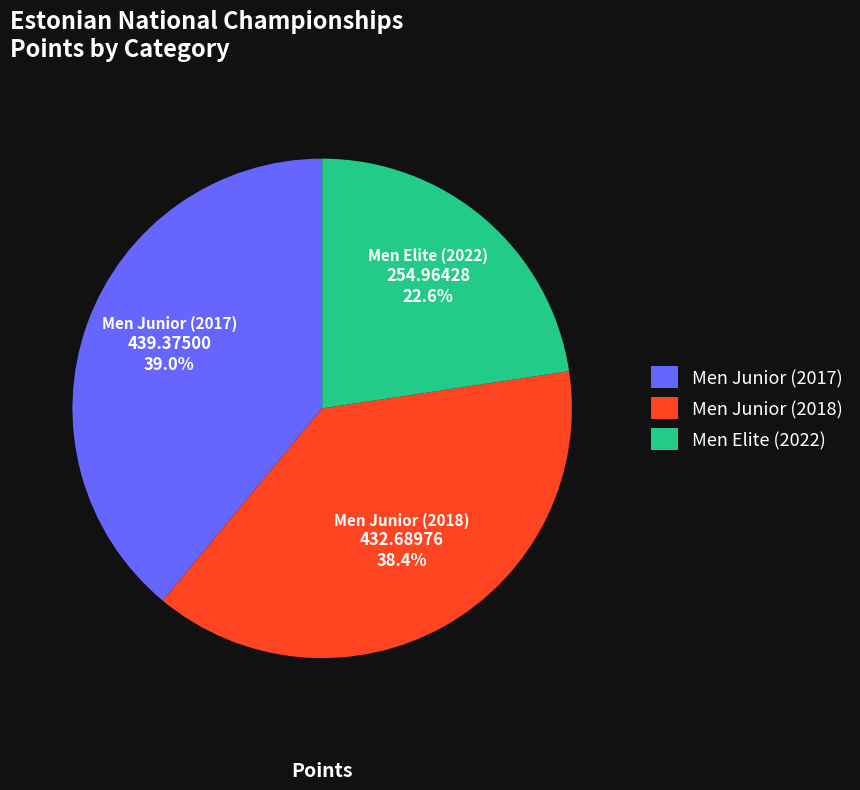

Does Men Junior (2018) account for over 50% of the chart?

No